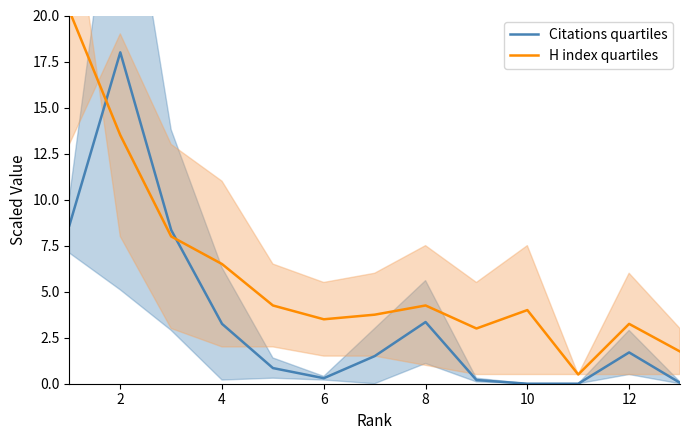

How many data points in H index quartiles are above 4?

6